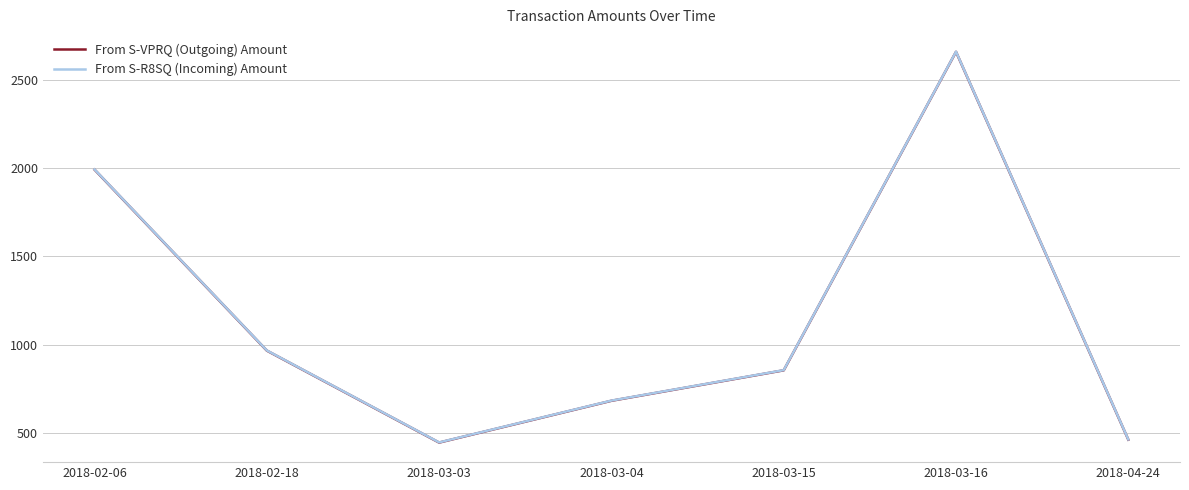

Reading left to right, transcribe all the data shown in this chart.

From S-VPRQ (Outgoing) Amount: 1991.4	966.9	446.3	683.0	855.4	2658.0	462.8
From S-R8SQ (Incoming) Amount: 1992.4	967.9	447.3	684.0	856.4	2659.0	463.8